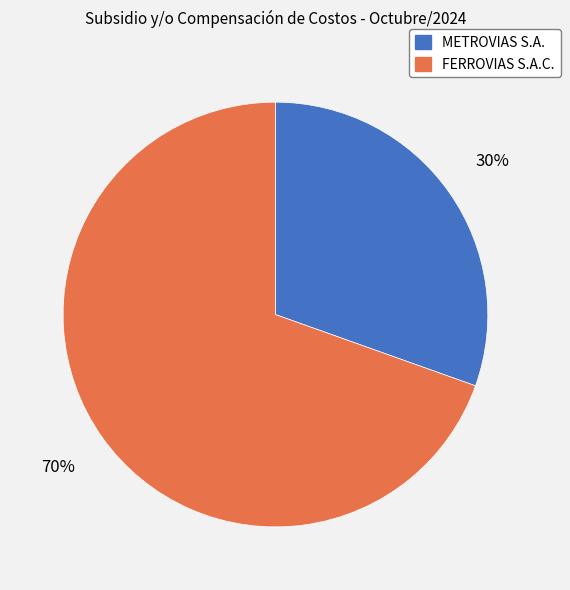

True or false: METROVIAS S.A. accounts for 38% of the total.

False